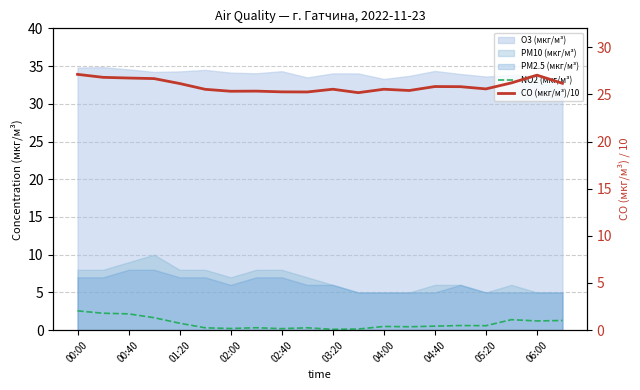

Where is the first local maximum for NO2 (мкг/м³)?

04:40